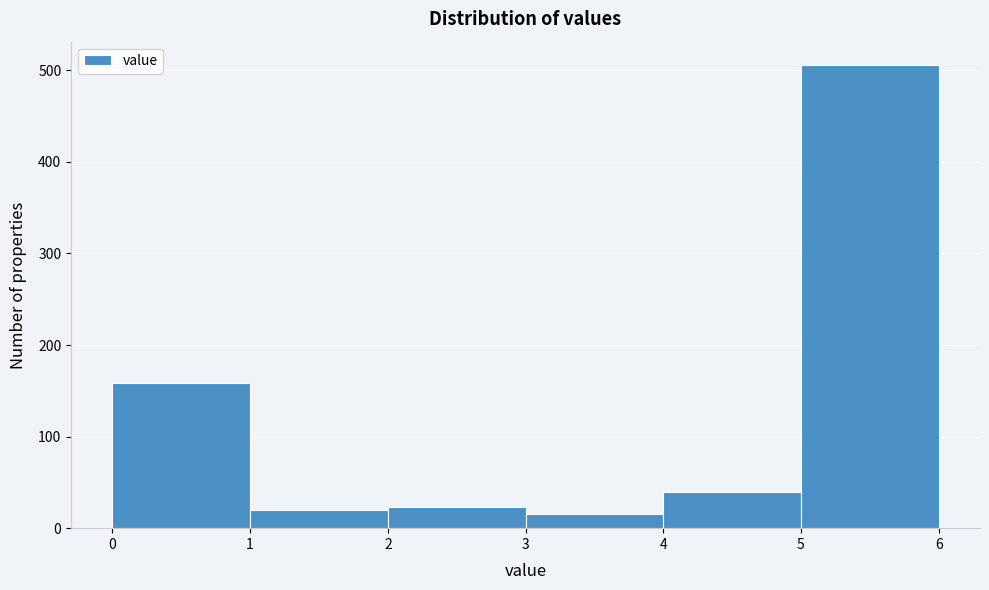

Reading left to right, transcribe this chart: for each bar, give the range it covers on the x-axis and its height. The values are not printed on the chart, so give them approximately, as read against the axis.

0 to 1: 160
1 to 2: 20
2 to 3: 20
3 to 4: 20
4 to 5: 40
5 to 6: 510